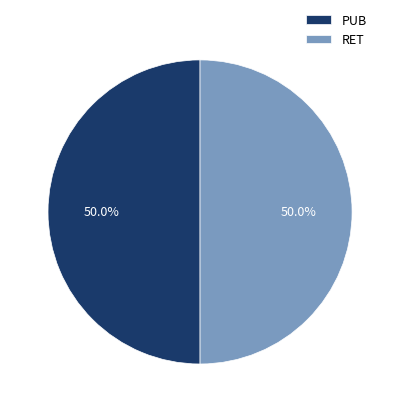

To the nearest percent, what is the combined percentage of RET and PUB?

100%